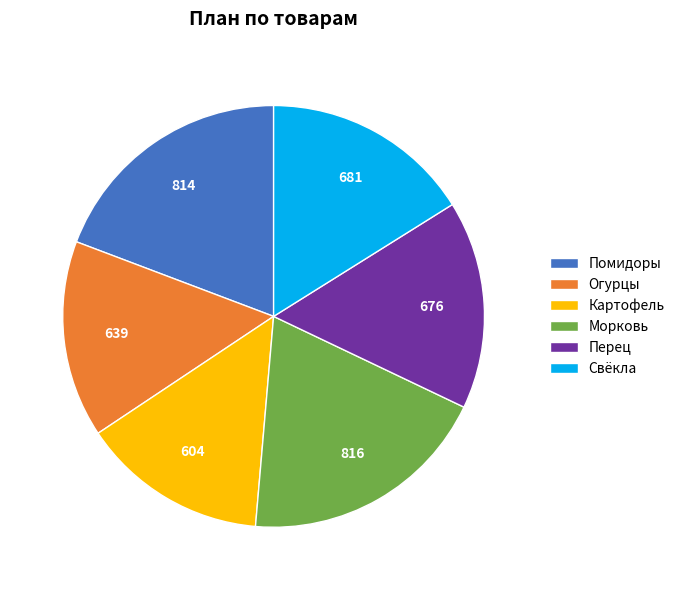

Combined, do Свёкла and Перец account for over 50%?

No